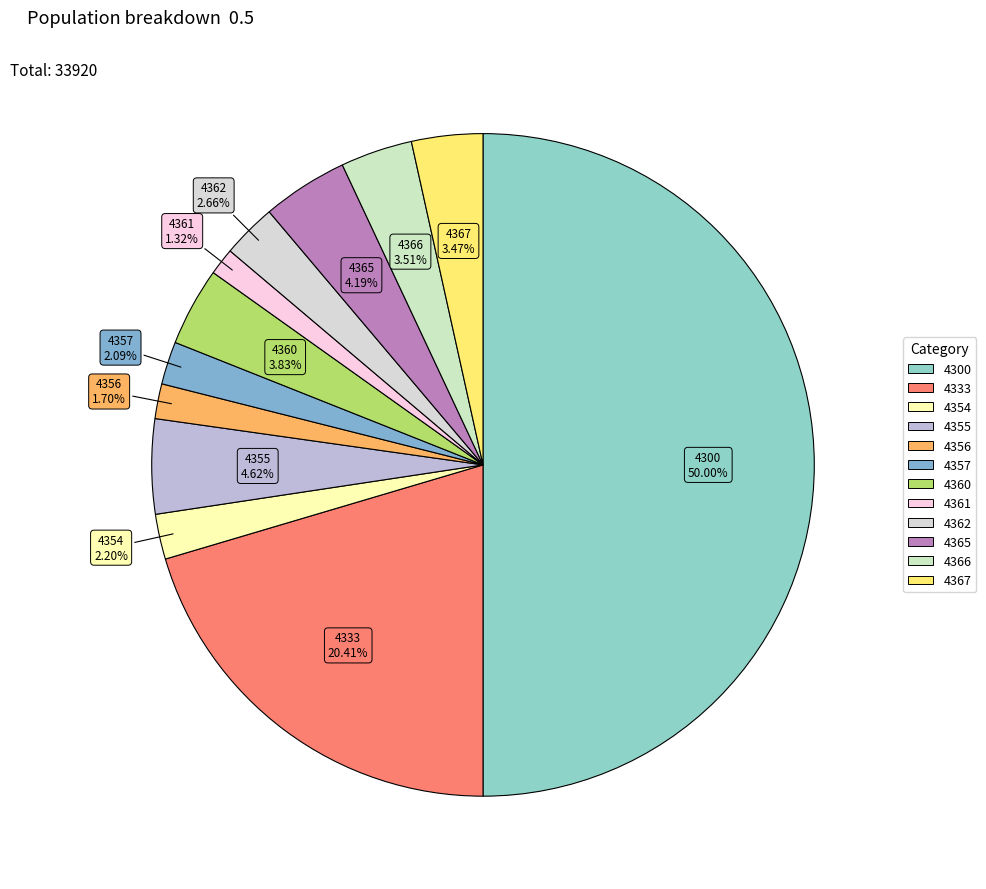

To the nearest percent, what percentage of the pie is 4354?

2%